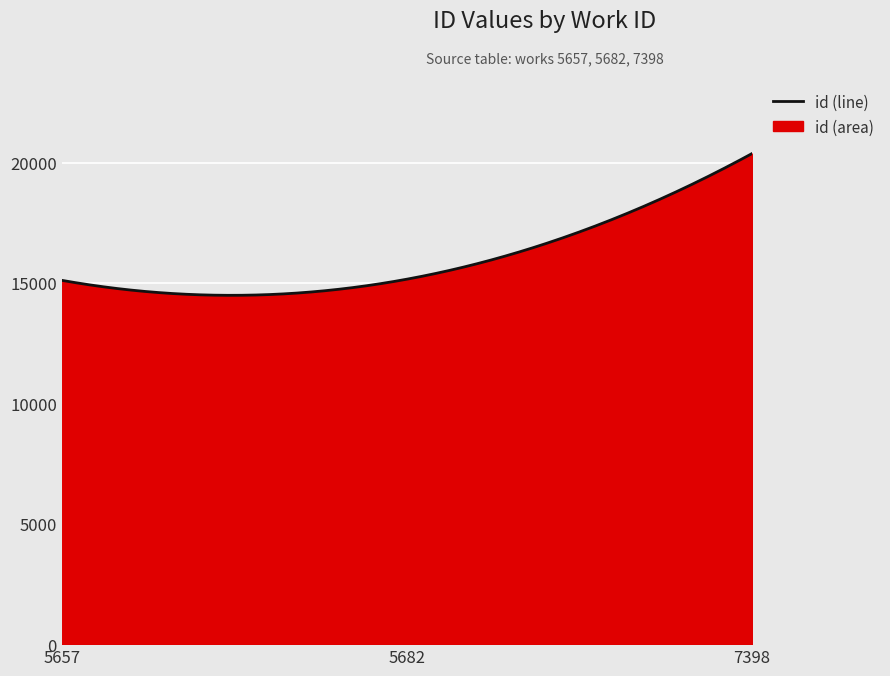

Read the value at 5682, to the nearest 100.

15200